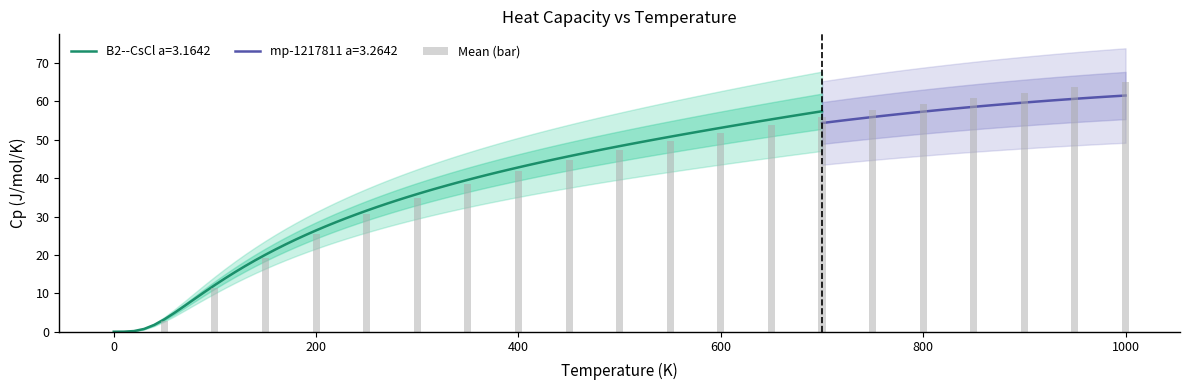

Between −200 and 1000, which is larger?

1000